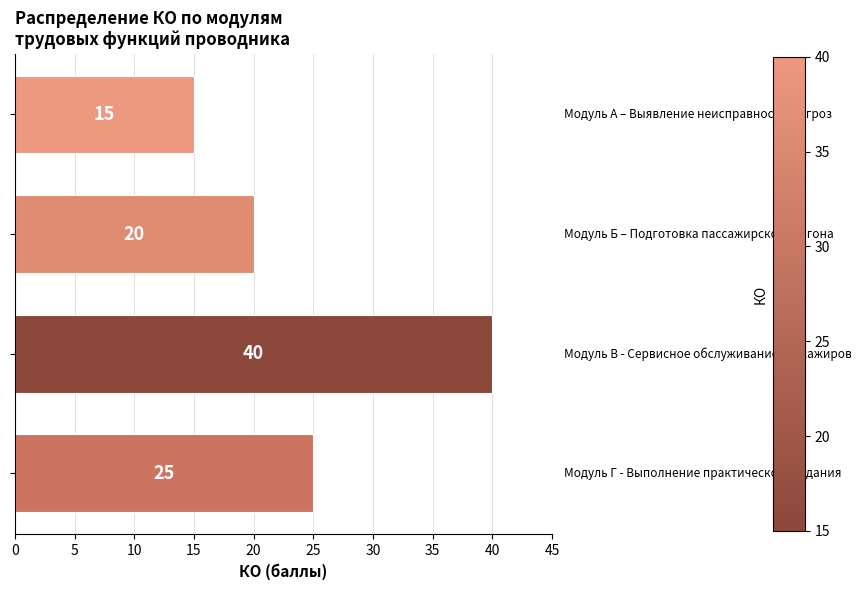

What is the value of the 3rd bar from the top?

40